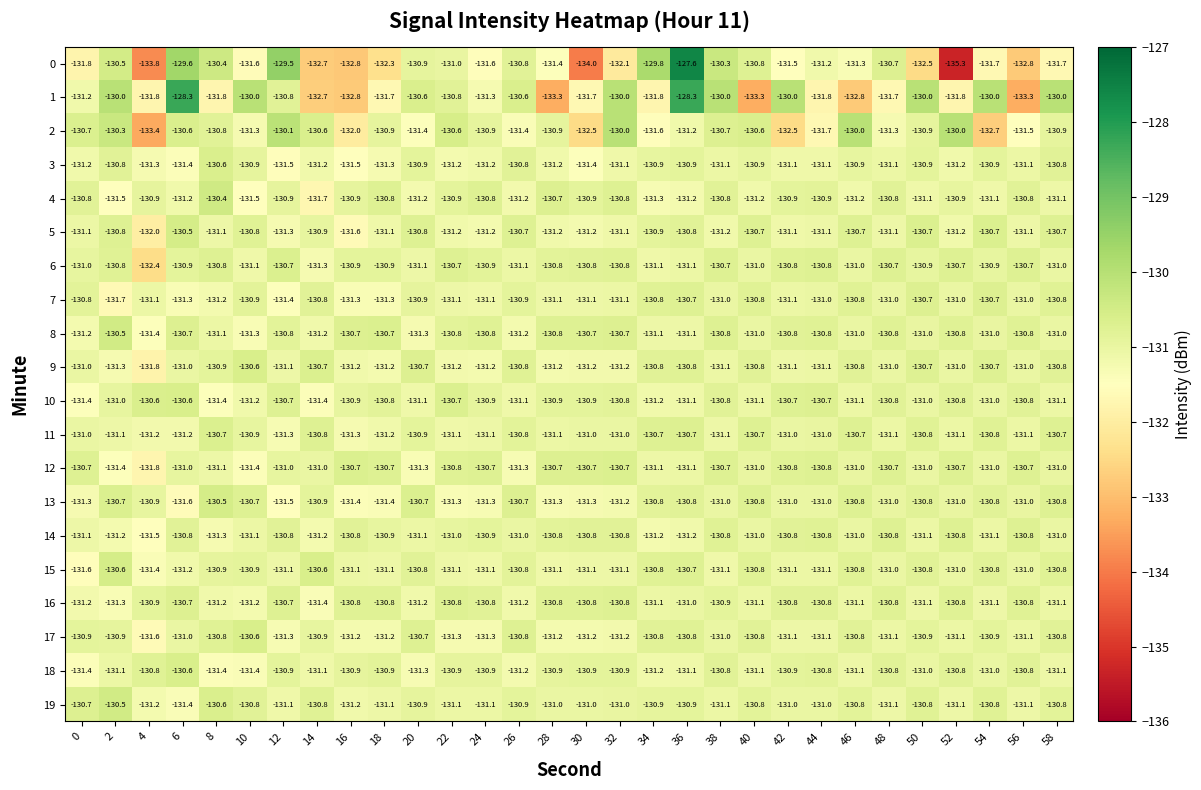

What is the sum of the 14 values at 42 and 10?

-261.9